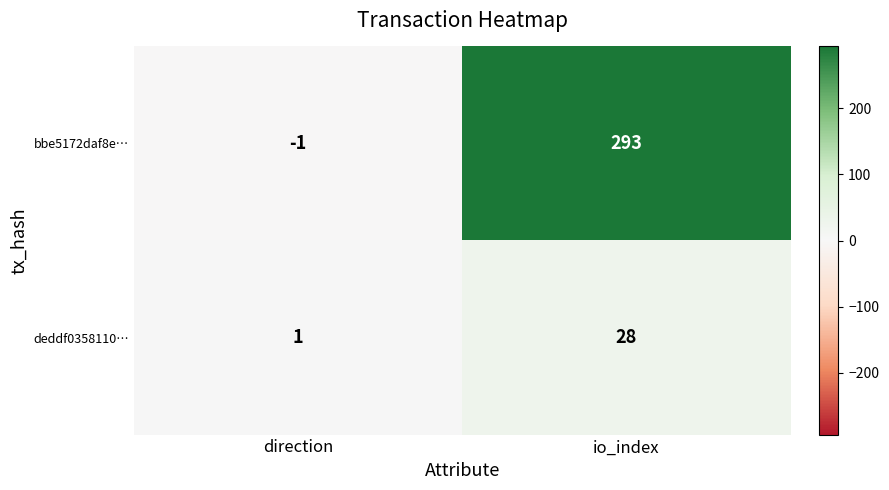

Reading left to right, what are all the values shown in this chart?

bbe5172daf8e…: direction=-1	io_index=293
deddf0358110…: direction=1	io_index=28